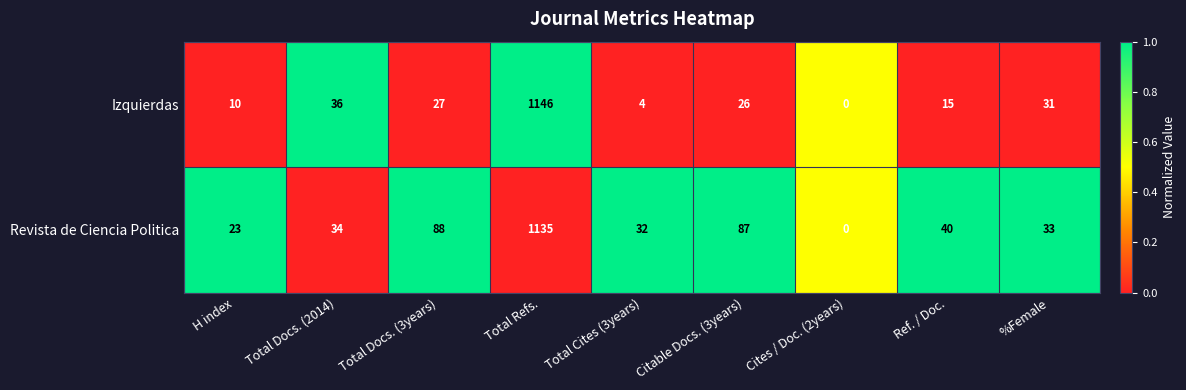

What is the maximum value shown in the chart?

1146